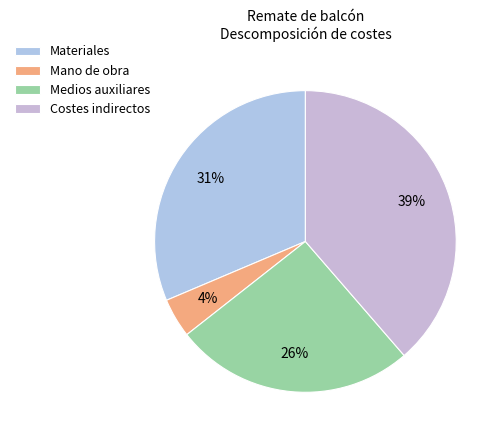

What is the smallest slice in the pie chart?

Mano de obra